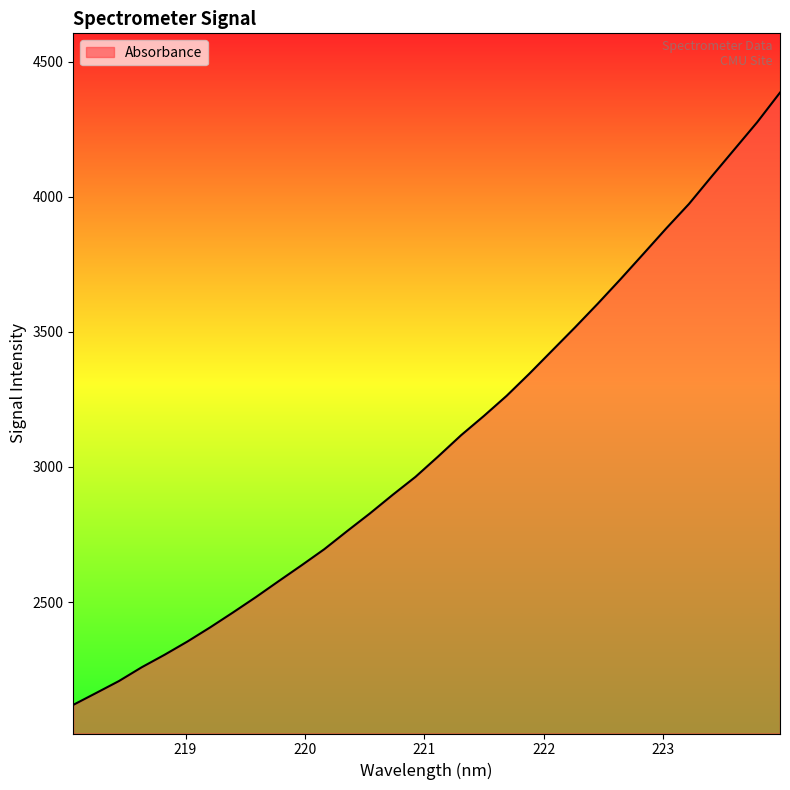

What is the maximum value shown in the chart?

4385.0